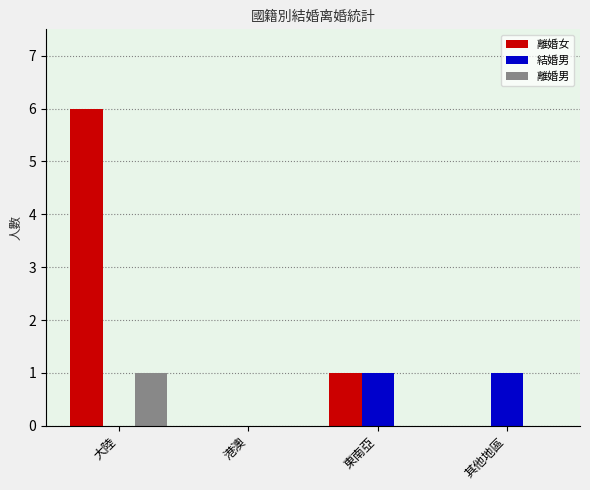

Which series changed the most between 大陸 and 東南亞?

離婚女